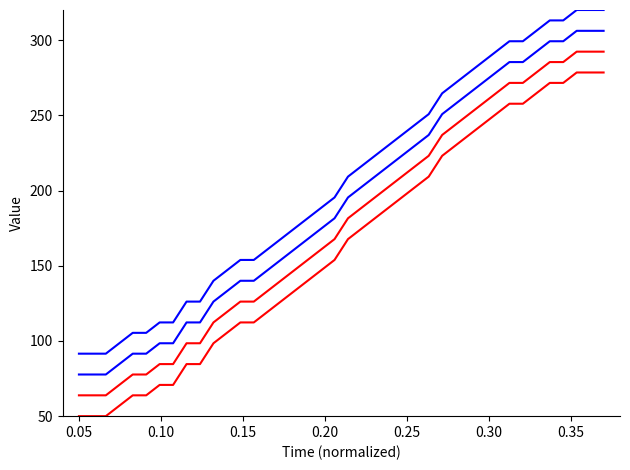

Does the chart display data point markers on the line(s)?

No